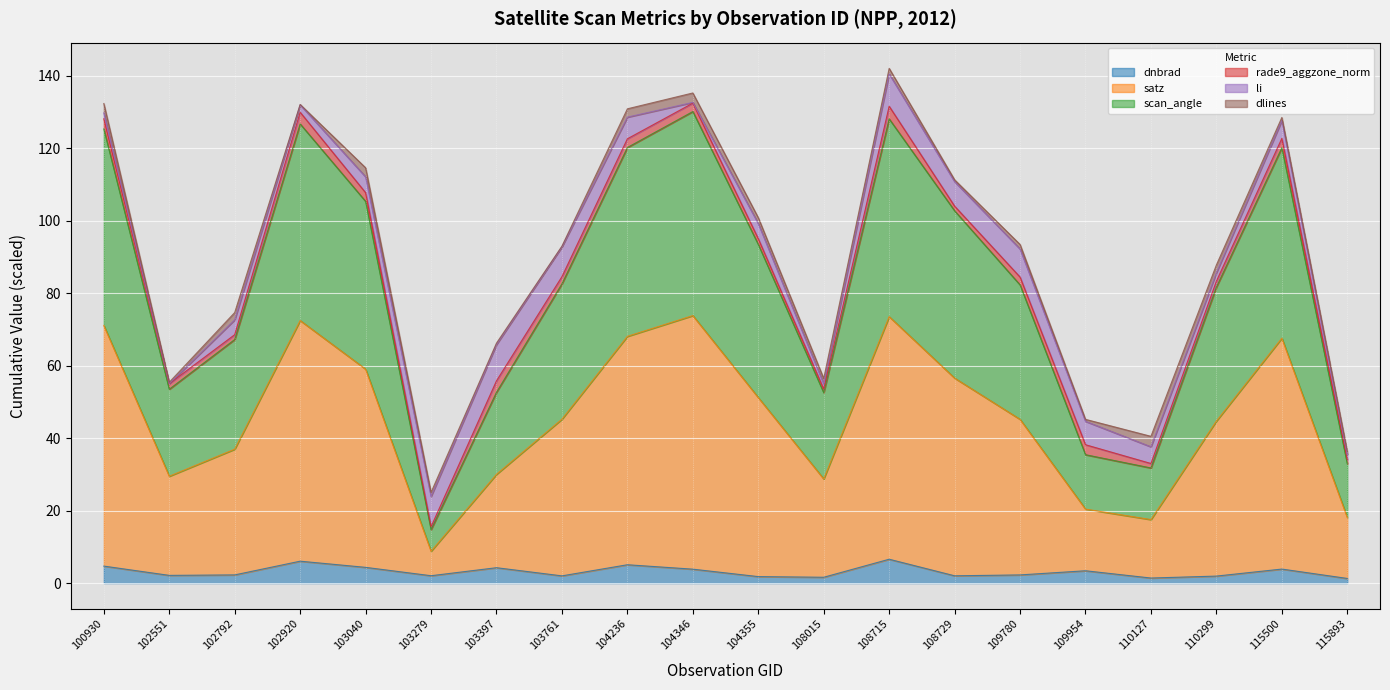

True or false: scan_angle and dnbrad cross at least once.

False